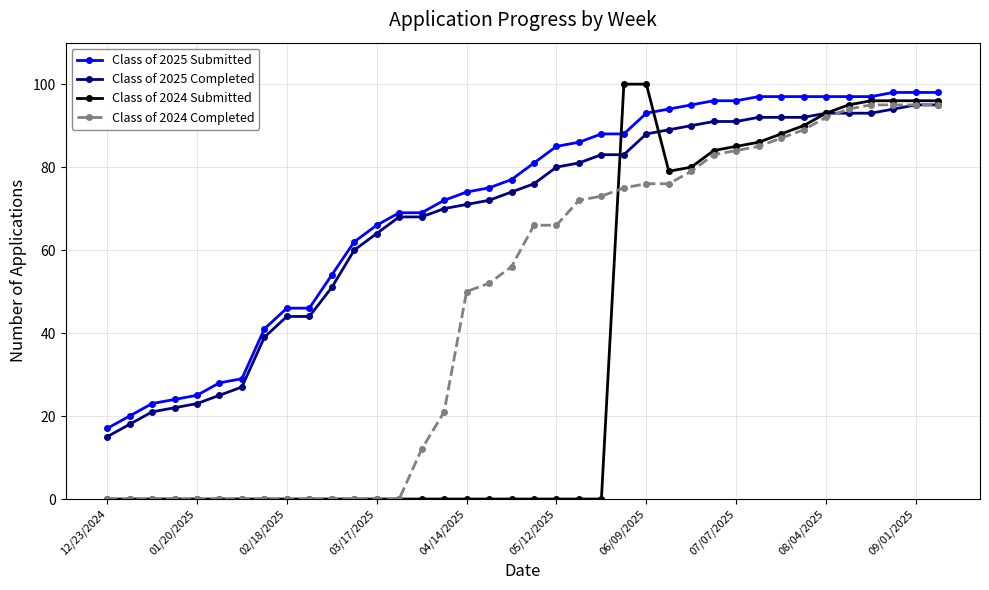

What is the value of the Class of 2025 Submitted point at the 7th from the left?

29